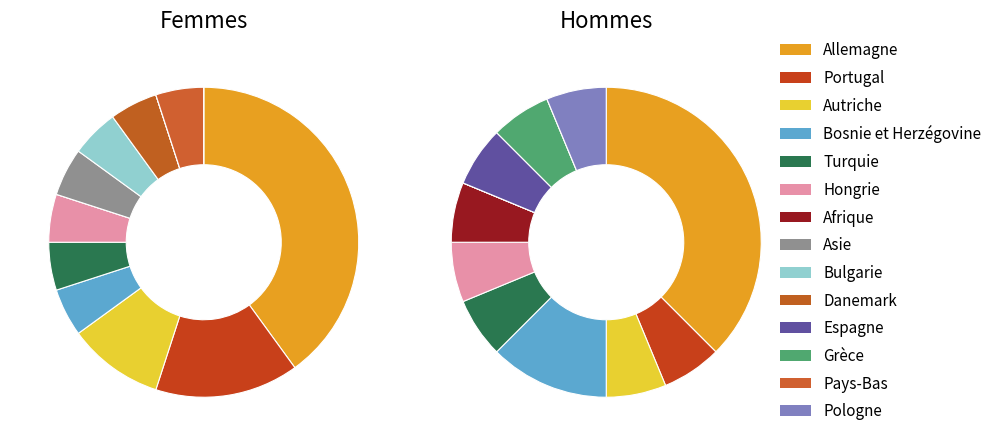

To the nearest percent, what is the difference between the largest and smallest slice percentages?

36%